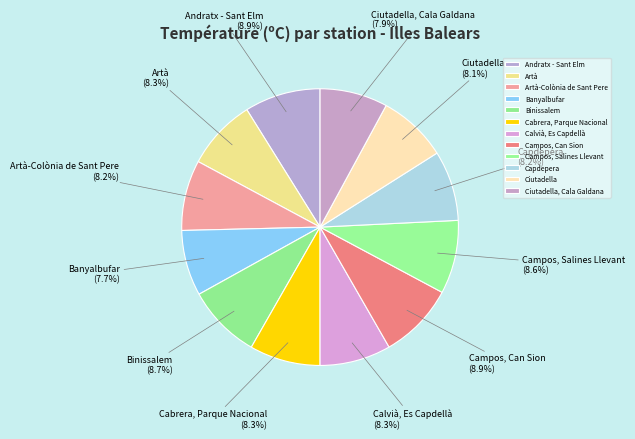

What is the ratio of the value at Artà-Colònia de Sant Pere to the value at Campos, Can Sion?

0.9